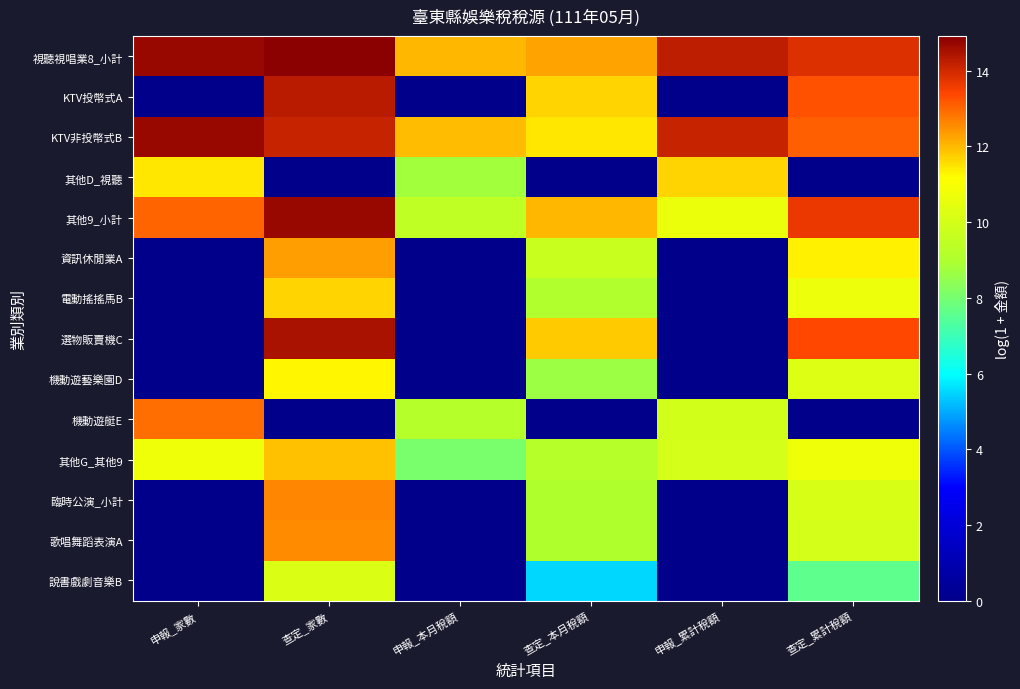

At which category is the sum across all series the highest?

查定_家數